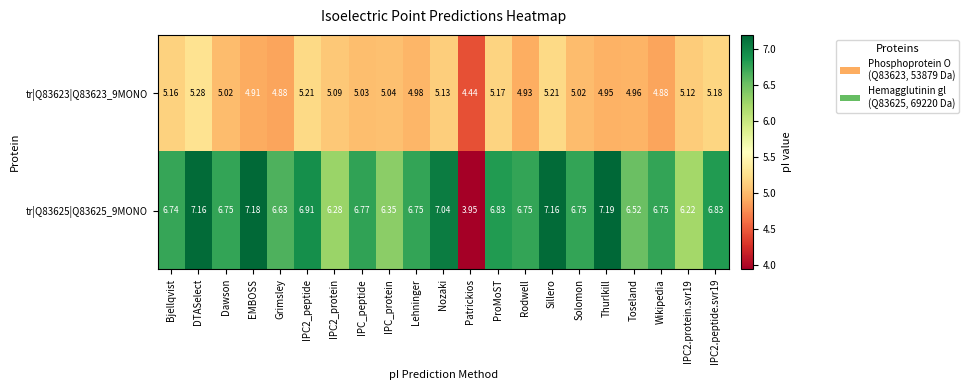

List the series in order of their peak value, lowest first.

tr|Q83623|Q83623_9MONO, tr|Q83625|Q83625_9MONO